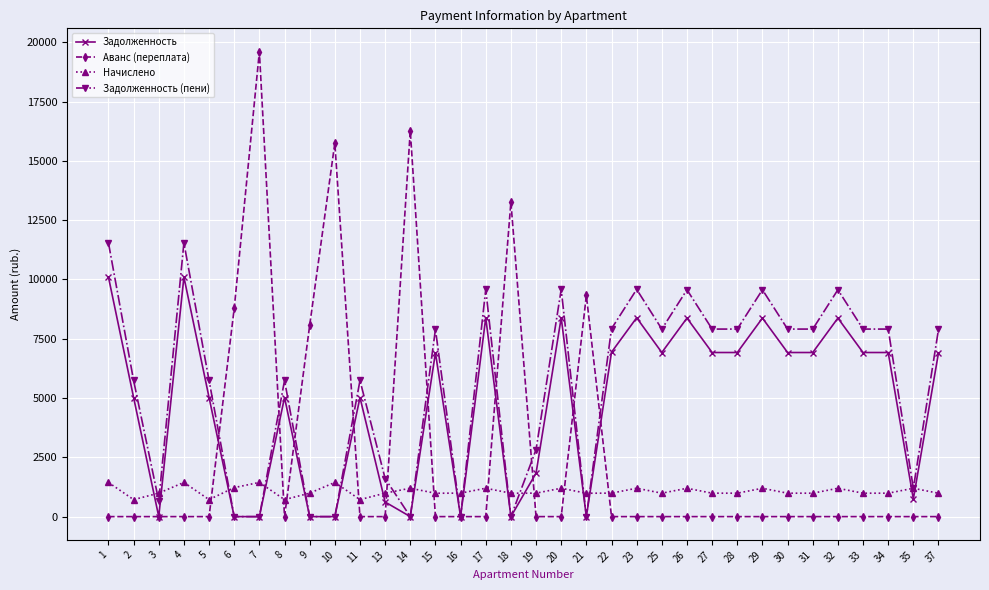

True or false: Задолженность (пени) has more than 1 points higher than both neighbors.

True